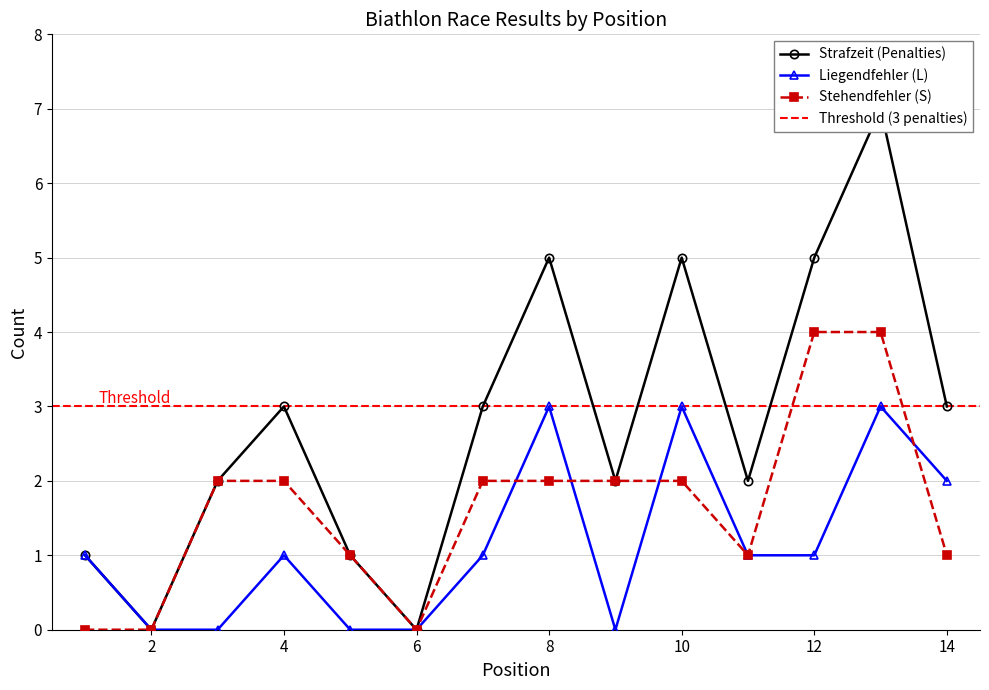

At how many categories does at least one series exceed 5?

1